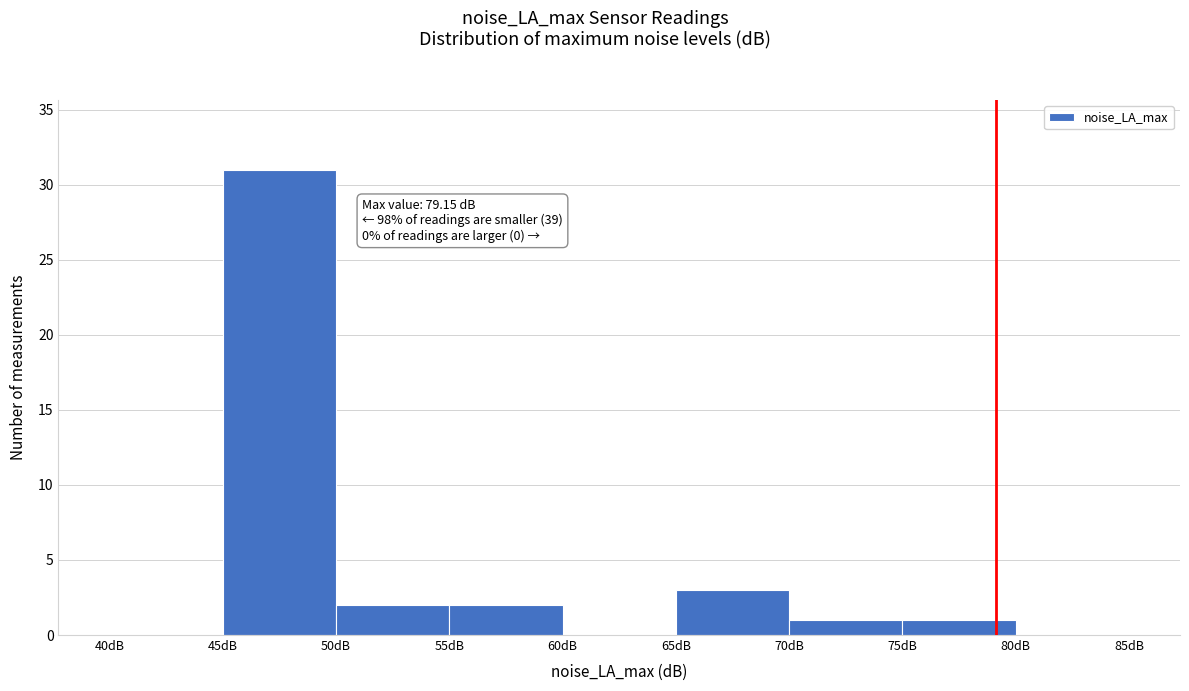

Over which range of the x-axis is the bar tallest?

45 to 50